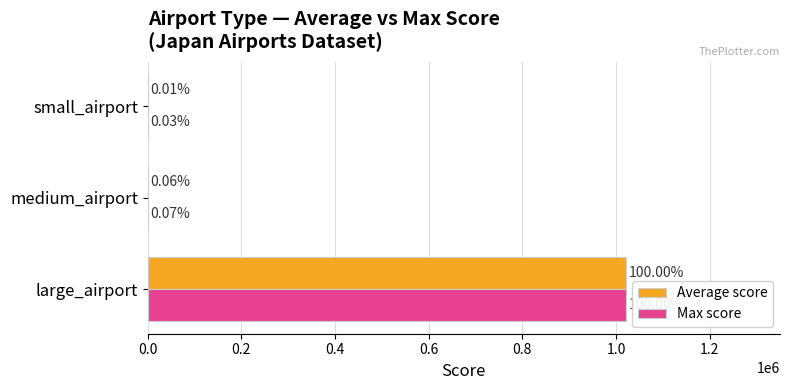

What are all the series names shown in the legend?

Average score, Max score